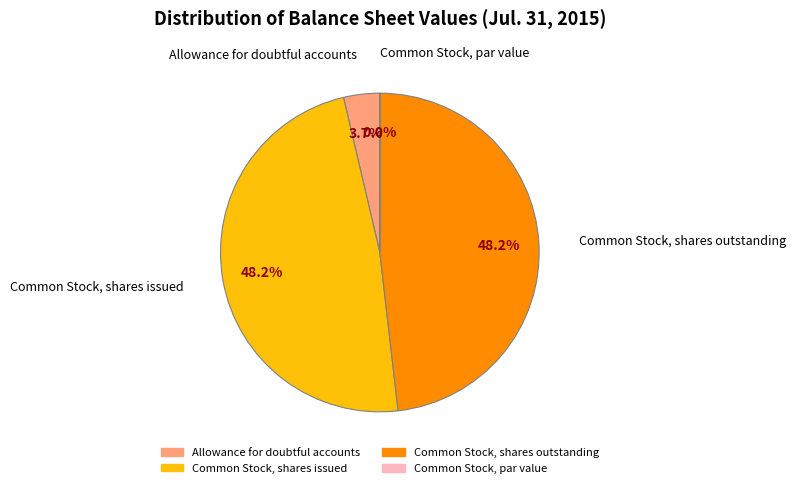

Is it true that Common Stock, shares outstanding is 62% of the pie?

False